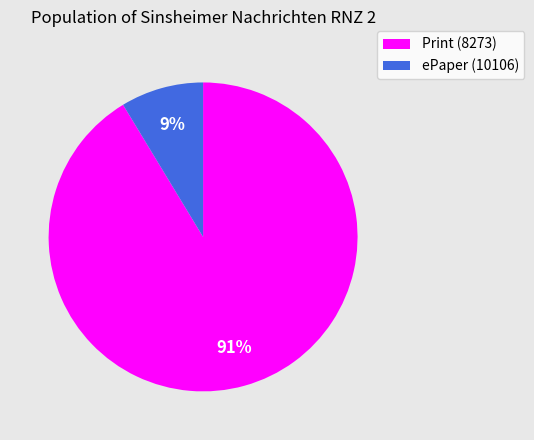

How many segments does this pie chart have?

2